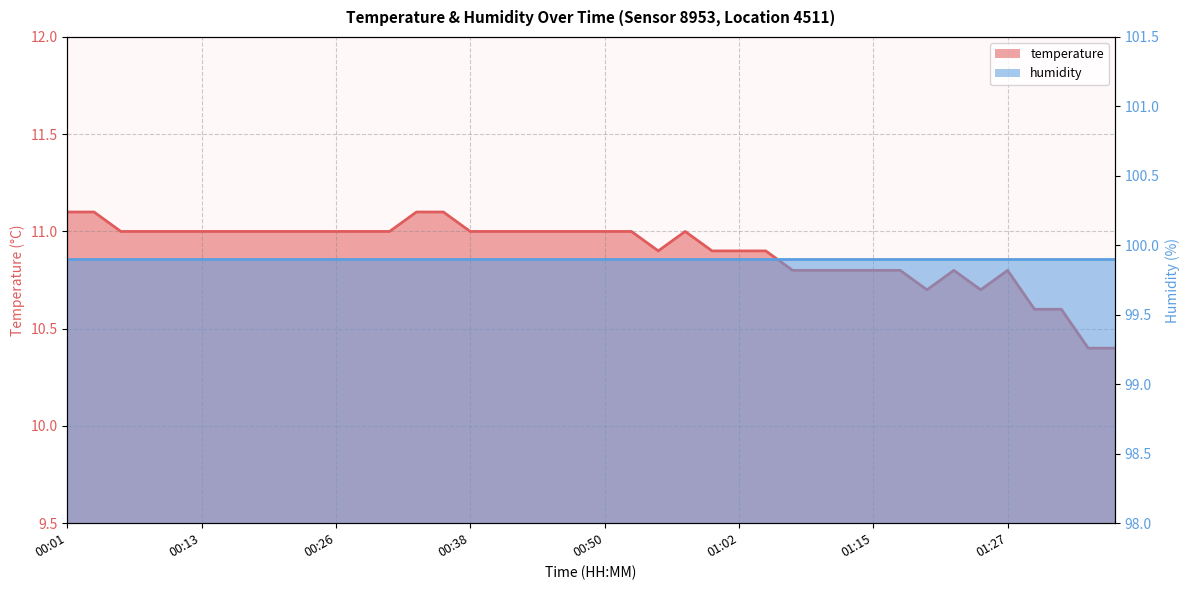

Rank the categories by value from highest to lowest.

00:01, 00:03, 00:33, 00:35, 00:06, 00:08, 00:11, 00:13, 00:16, 00:18, 00:21, 00:23, 00:26, 00:28, 00:31, 00:38, 00:40, 00:43, 00:45, 00:48, 00:50, 00:53, 00:58, 00:55, 01:00, 01:02, 01:05, 01:07, 01:10, 01:12, 01:15, 01:17, 01:22, 01:27, 01:20, 01:25, 01:30, 01:32, 01:34, 01:37